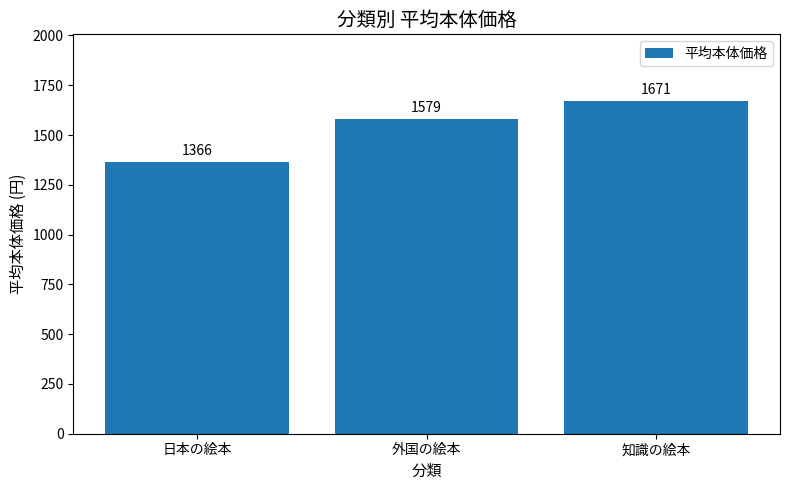

What is the label of the 2nd bar from the right?

外国の絵本